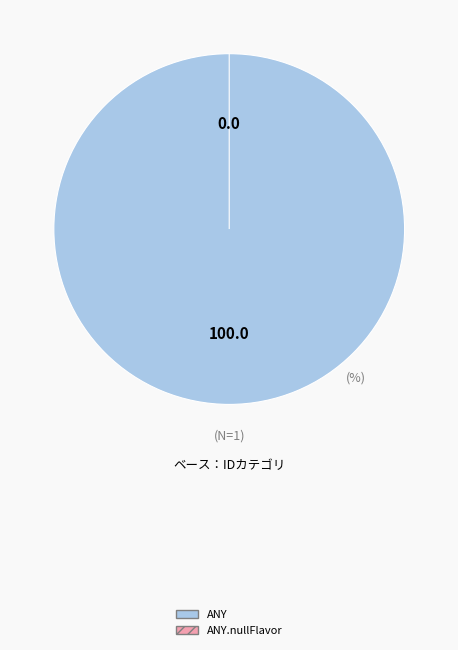

What percentage is NOT represented by ANY.nullFlavor?

100.0%